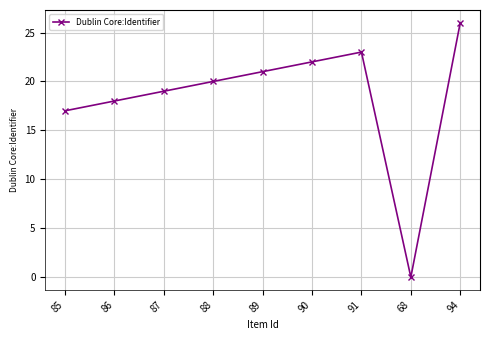

What value does the data have at 89, to the nearest 5?

20